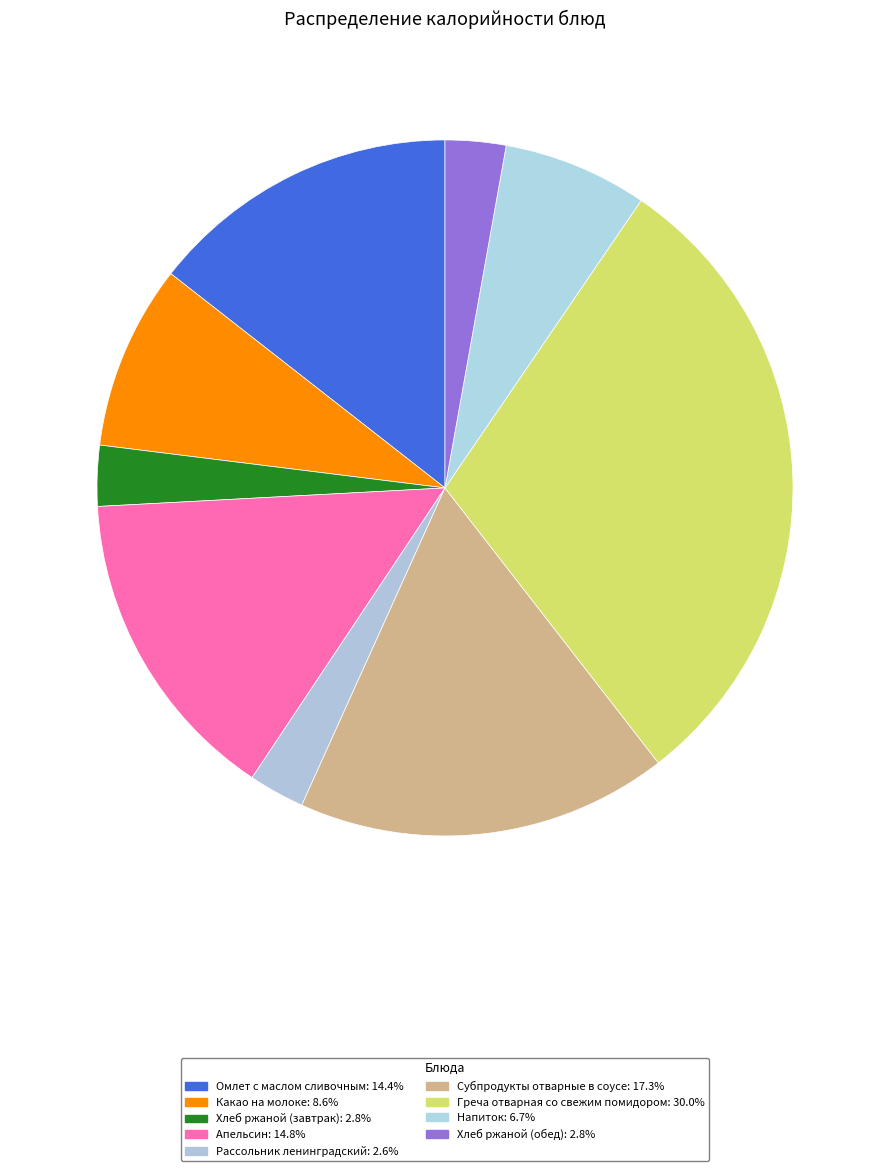

What is the ratio of the value at Напиток to the value at Омлет с маслом сливочным?

0.5